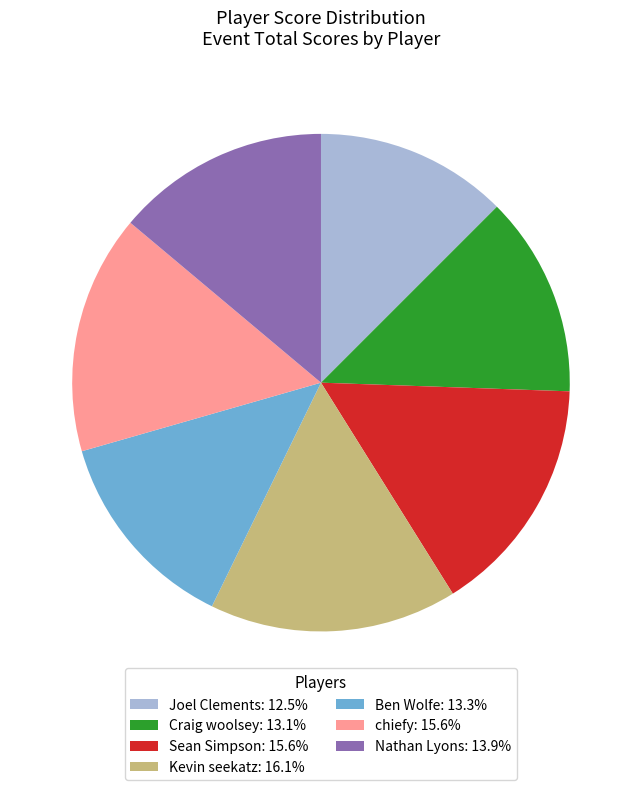

Is the sum of Craig woolsey: 13.1% and chiefy: 15.6% greater than half?

No